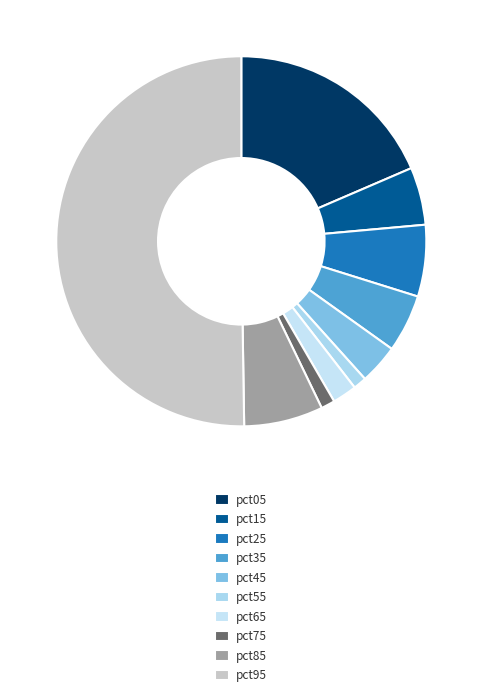

How many slices are in this pie chart?

10